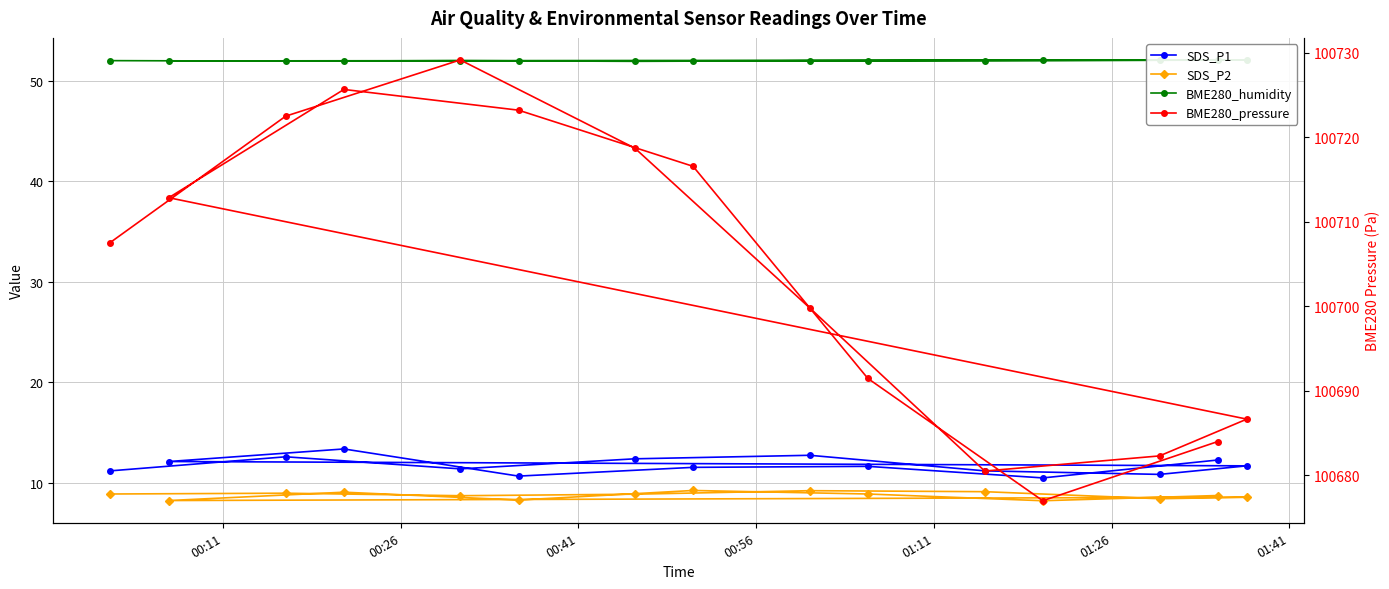

What is the sum of all BME280_pressure values?

1510557.8